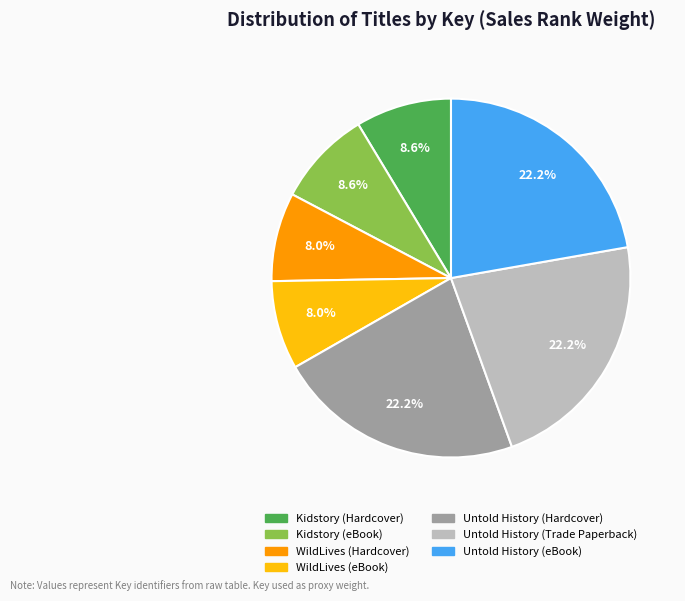

True or false: WildLives (eBook) accounts for 8% of the total.

True